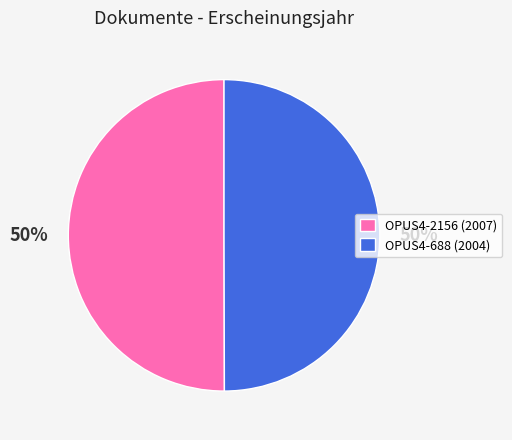

True or false: OPUS4-2156 (2007) accounts for 63% of the total.

False